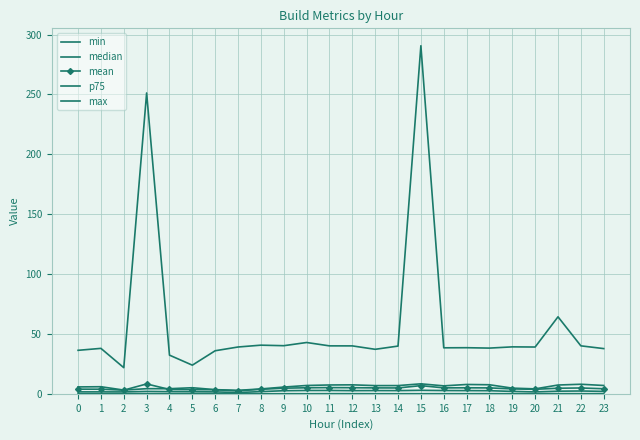

Reading left to right, transcribe all the data shown in this chart.

min: 0=0.1	1=0.1	2=0.1	3=0.1	4=0.1	5=0.1	6=0.0	7=0.0	8=0.0	9=0.1	10=0.0	11=0.1	12=0.1	13=0.1	14=0.0	15=0.0	16=0.1	17=0.1	18=0.1	19=0.1	20=0.1	21=0.1	22=0.1	23=0.1
median: 0=1.6	1=1.6	2=1.6	3=2.0	4=1.8	5=1.7	6=1.6	7=1.1	8=1.8	9=2.6	10=2.8	11=2.8	12=2.6	13=2.7	14=2.7	15=2.9	16=2.7	17=2.7	18=2.6	19=2.0	20=1.6	21=2.2	22=2.3	23=2.0
mean: 0=3.9	1=3.8	2=3.0	3=8.2	4=3.6	5=3.5	6=3.4	7=2.5	8=3.8	9=4.7	10=5.0	11=5.2	12=5.1	13=4.9	14=4.9	15=6.8	16=5.0	17=5.0	18=4.9	19=4.1	20=3.8	21=4.7	22=4.9	23=4.2
p75: 0=5.7	1=5.9	2=3.1	3=4.3	4=4.3	5=5.1	6=3.5	7=2.9	8=4.1	9=5.6	10=6.9	11=7.4	12=7.5	13=6.8	14=6.9	15=8.3	16=6.6	17=7.8	18=7.6	19=4.7	20=4.1	21=7.3	22=8.0	23=6.9
max: 0=36.3	1=37.9	2=21.8	3=251.2	4=32.3	5=23.9	6=35.9	7=39.1	8=40.6	9=40.2	10=42.8	11=40.0	12=40.0	13=37.2	14=39.8	15=290.6	16=38.4	17=38.5	18=38.2	19=39.2	20=39.1	21=64.3	22=40.0	23=37.7